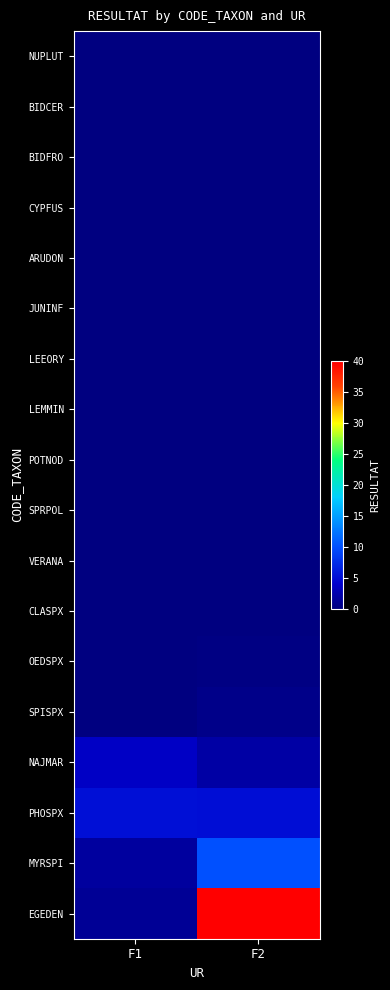

Rank the series by their maximum value, from highest to lowest.

EGEDEN, MYRSPI, PHOSPX, NAJMAR, SPISPX, OEDSPX, CLASPX, NUPLUT, BIDCER, BIDFRO, CYPFUS, ARUDON, JUNINF, LEEORY, LEMMIN, POTNOD, SPRPOL, VERANA